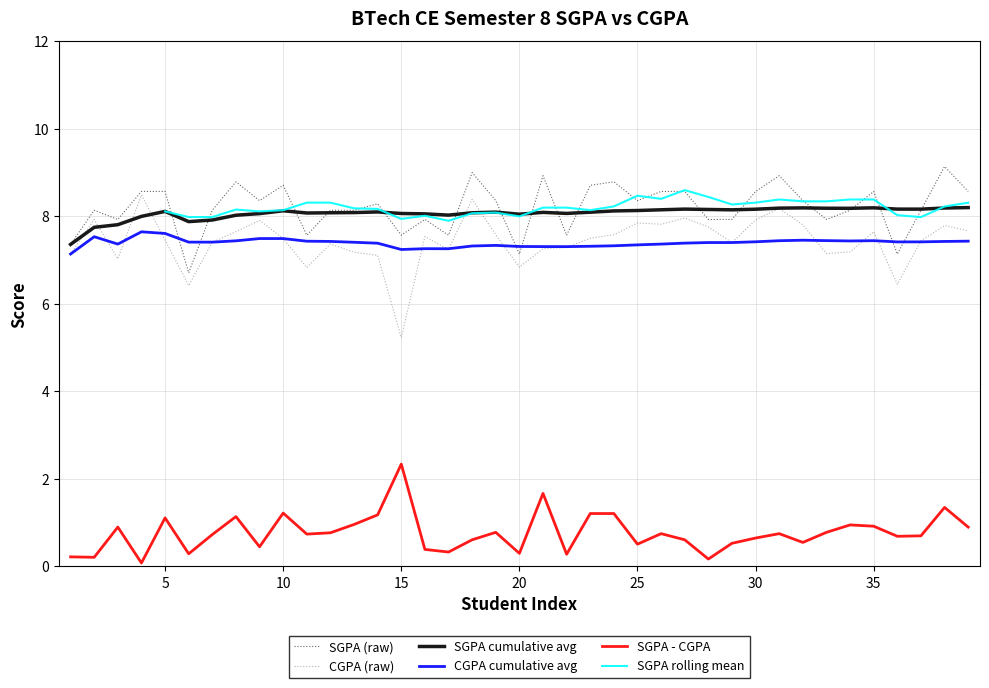

True or false: CGPA_sem8 and SGPA_sem8 intersect in this chart.

False